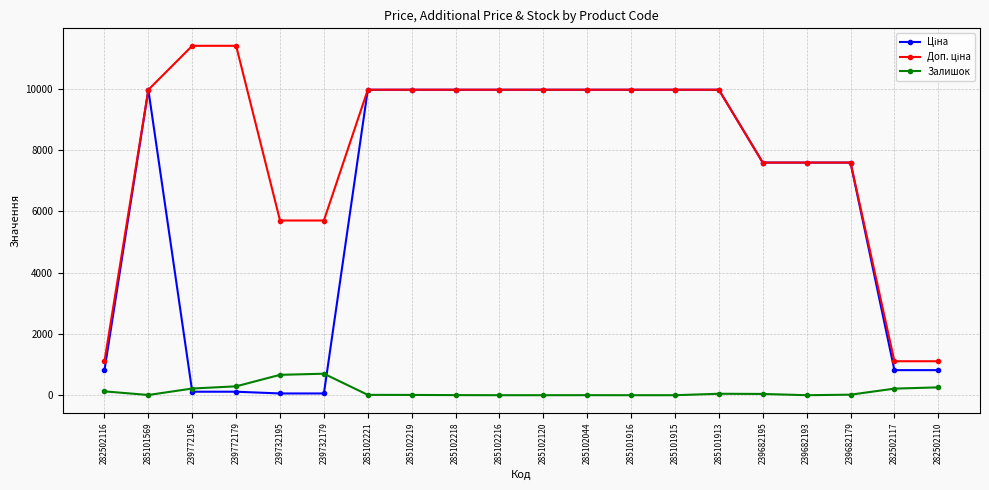

At how many categories does at least one series exceed 9424?

12